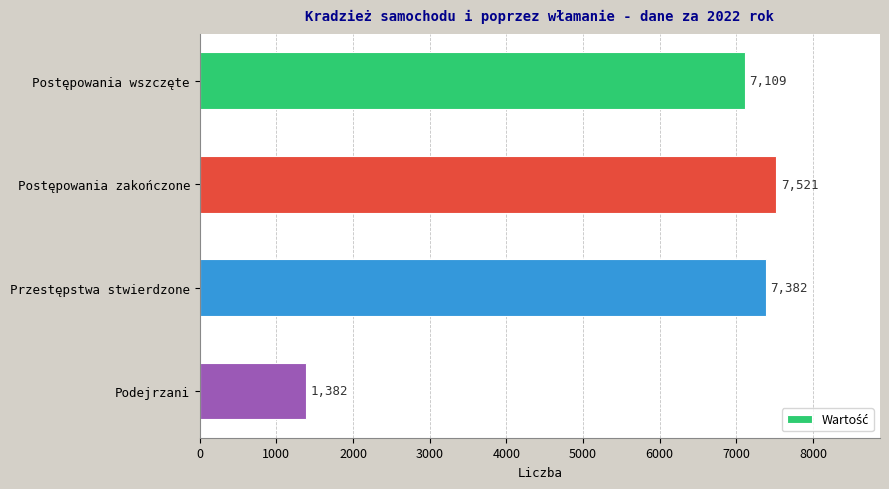

Rank the categories by value from lowest to highest.

Podejrzani, Postępowania wszczęte, Przestępstwa stwierdzone, Postępowania zakończone